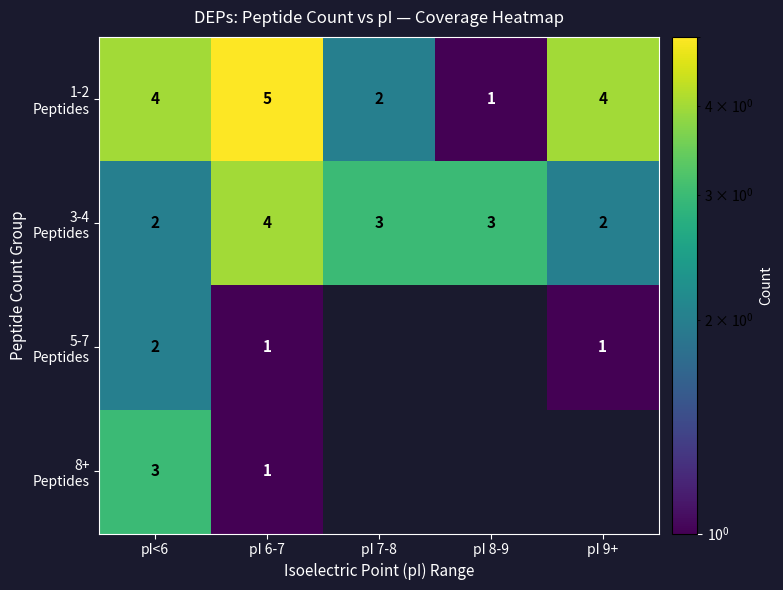

What is the total value across all series at pI 6-7?

11